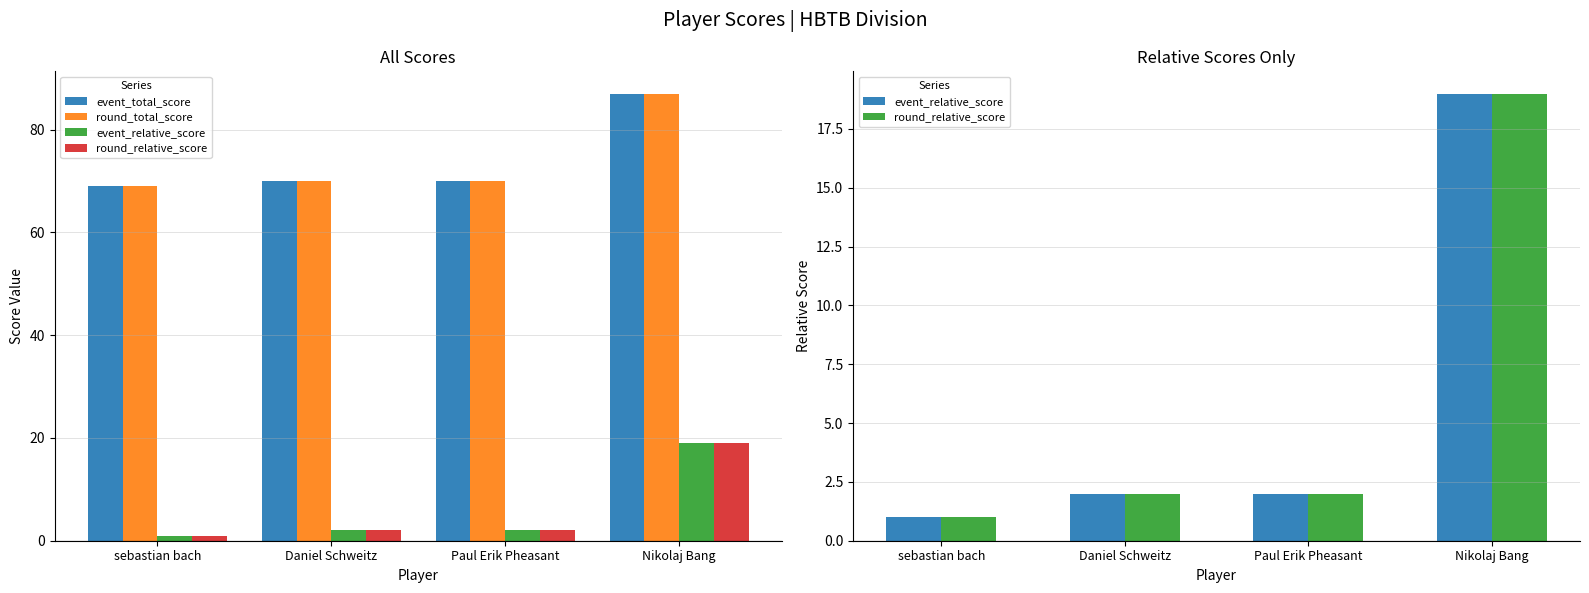

The round_relative_score series shows 1 at Paul Erik Pheasant. True or false?

False